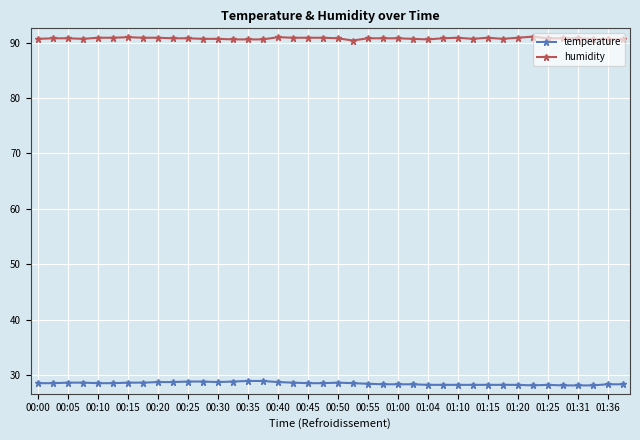

True or false: humidity and temperature cross at least once.

False